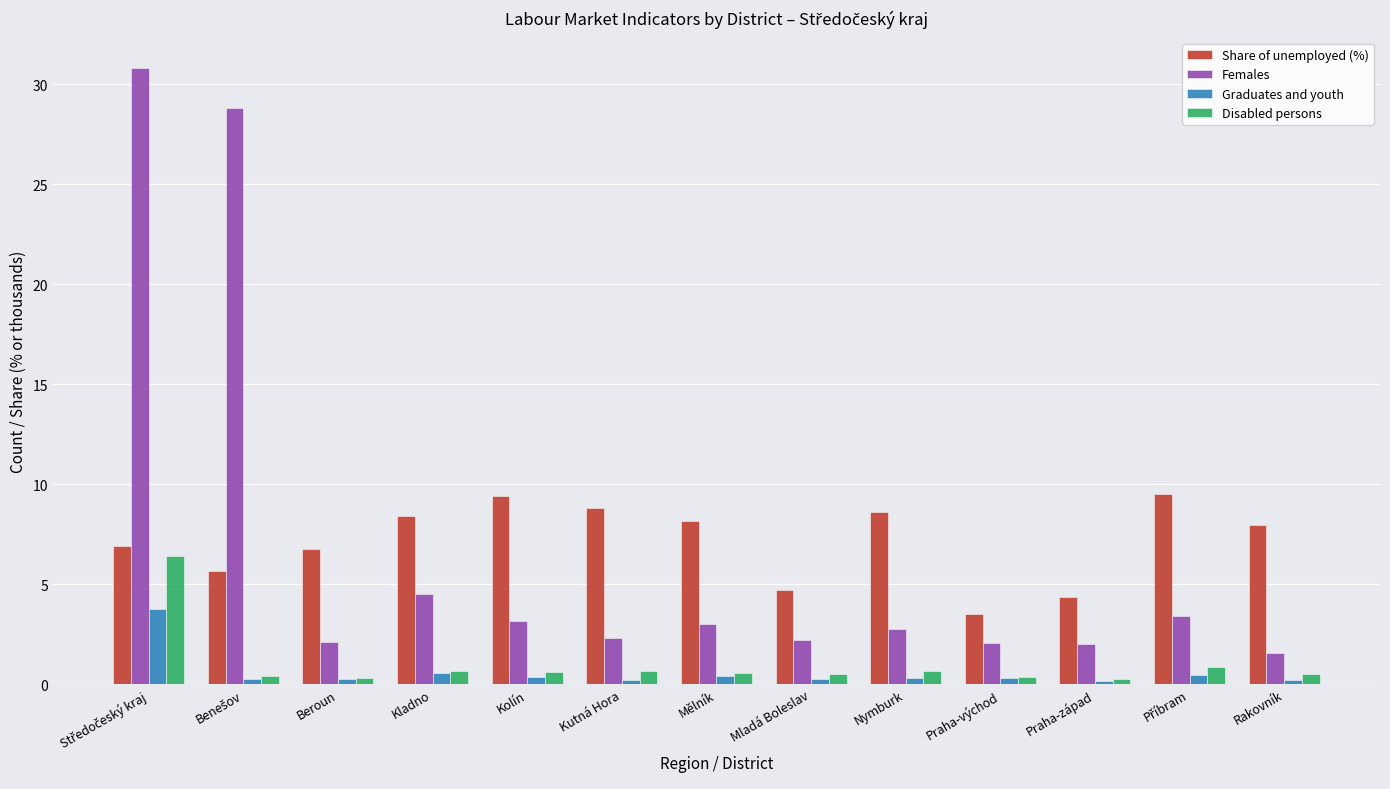

How many categories are shown in the chart?

13